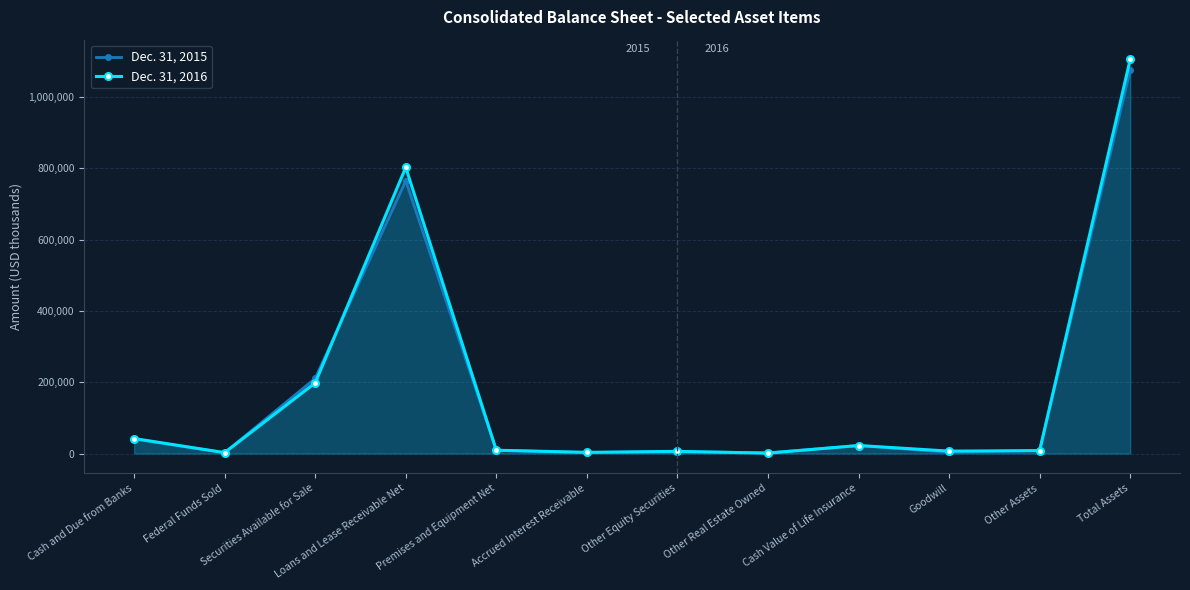

The Dec. 31, 2016 series shows 42173 at Cash and Due from Banks. True or false?

True